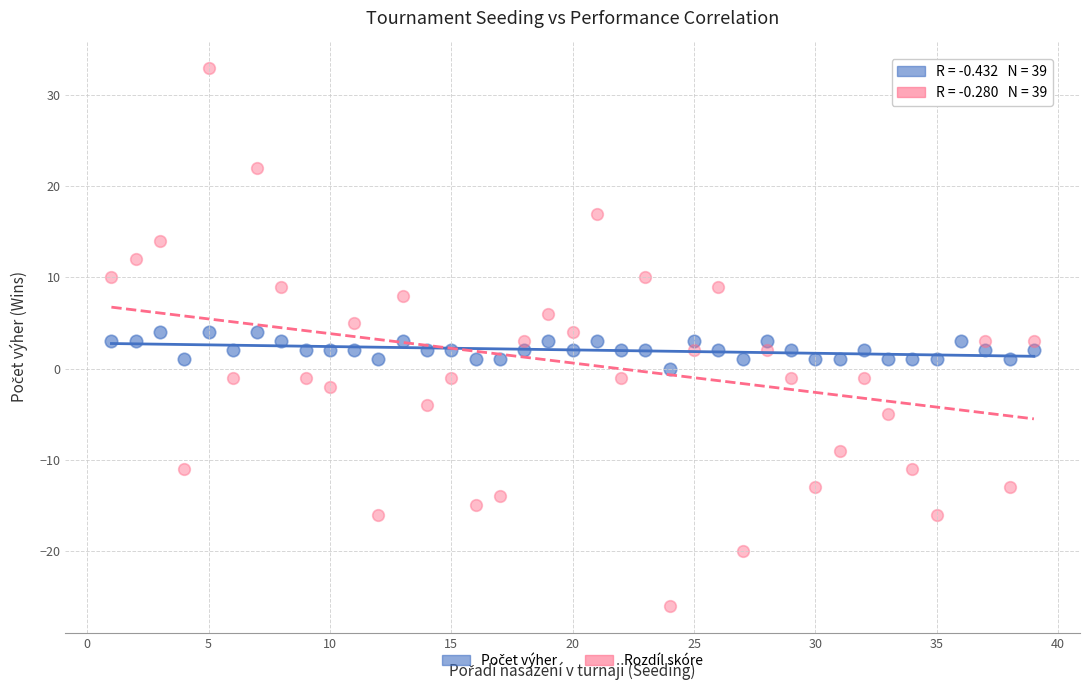

Which series contains the highest Y value?

Rozdíl skóre